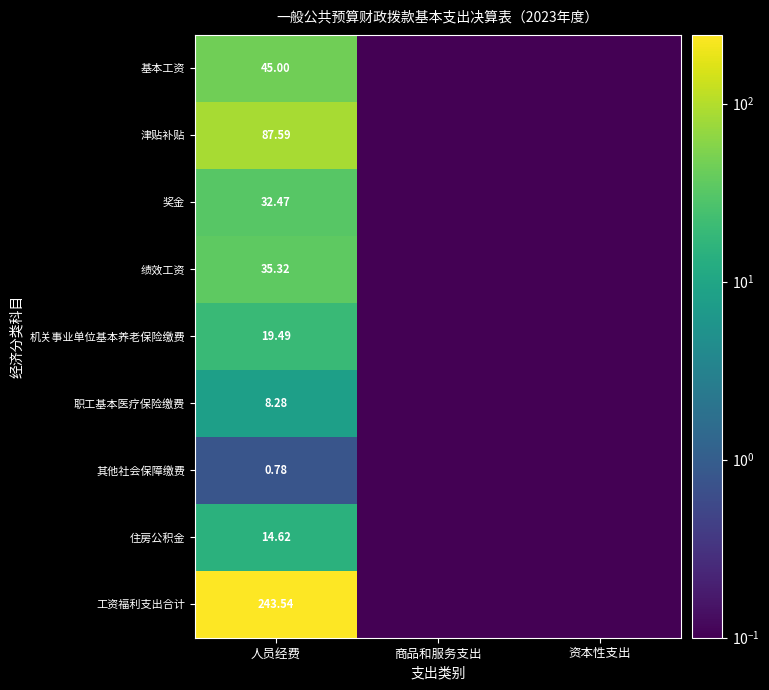

Is the value of 机关事业单位基本养老保险缴费 at 人员经费 greater than the value of 住房公积金 at 人员经费?

Yes